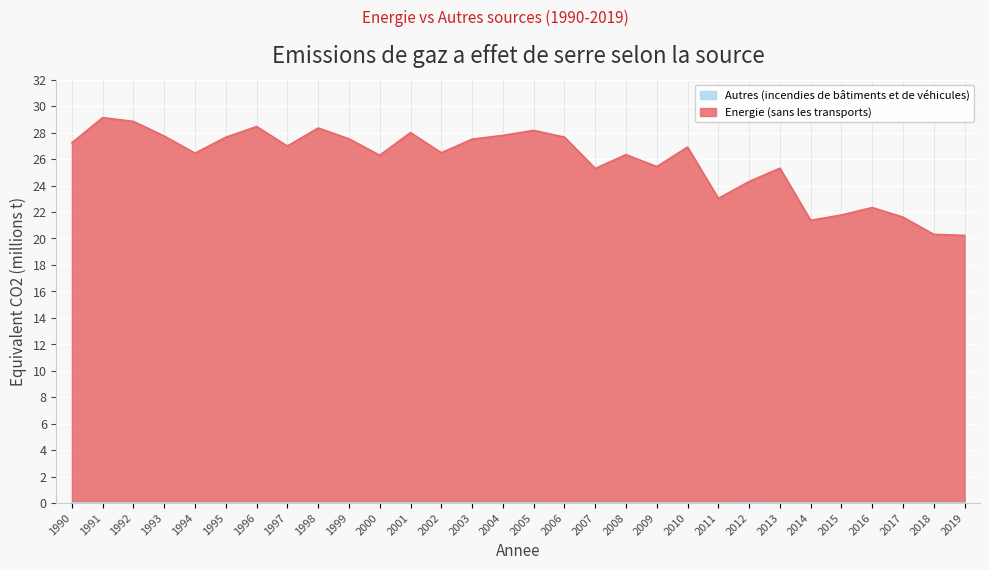

At which label is Energie (Total CO2-eq, millions t) closest to 24?

2012